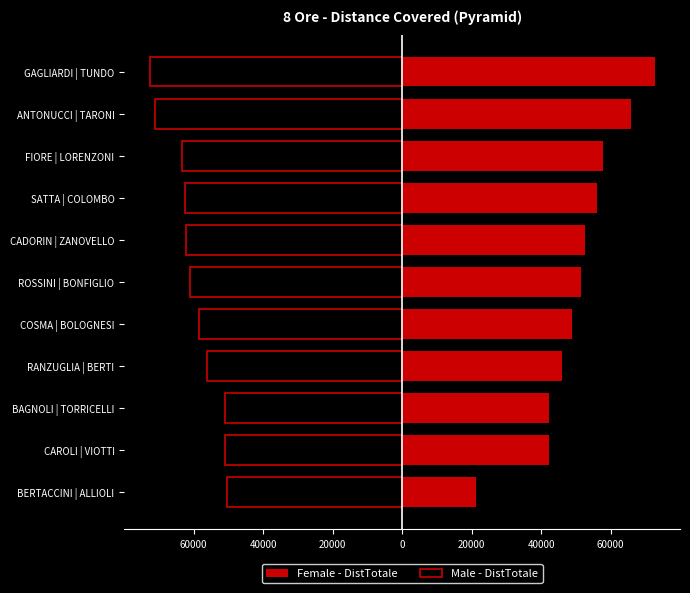

Which series has the widest spread of values?

Female - DistTotale